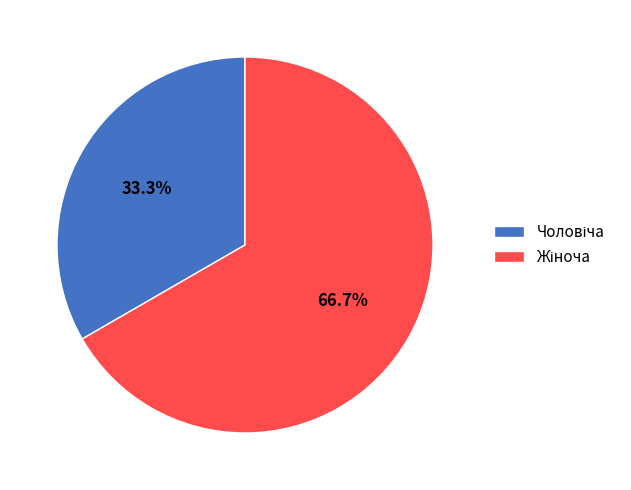

Is there a majority slice in this chart?

Yes